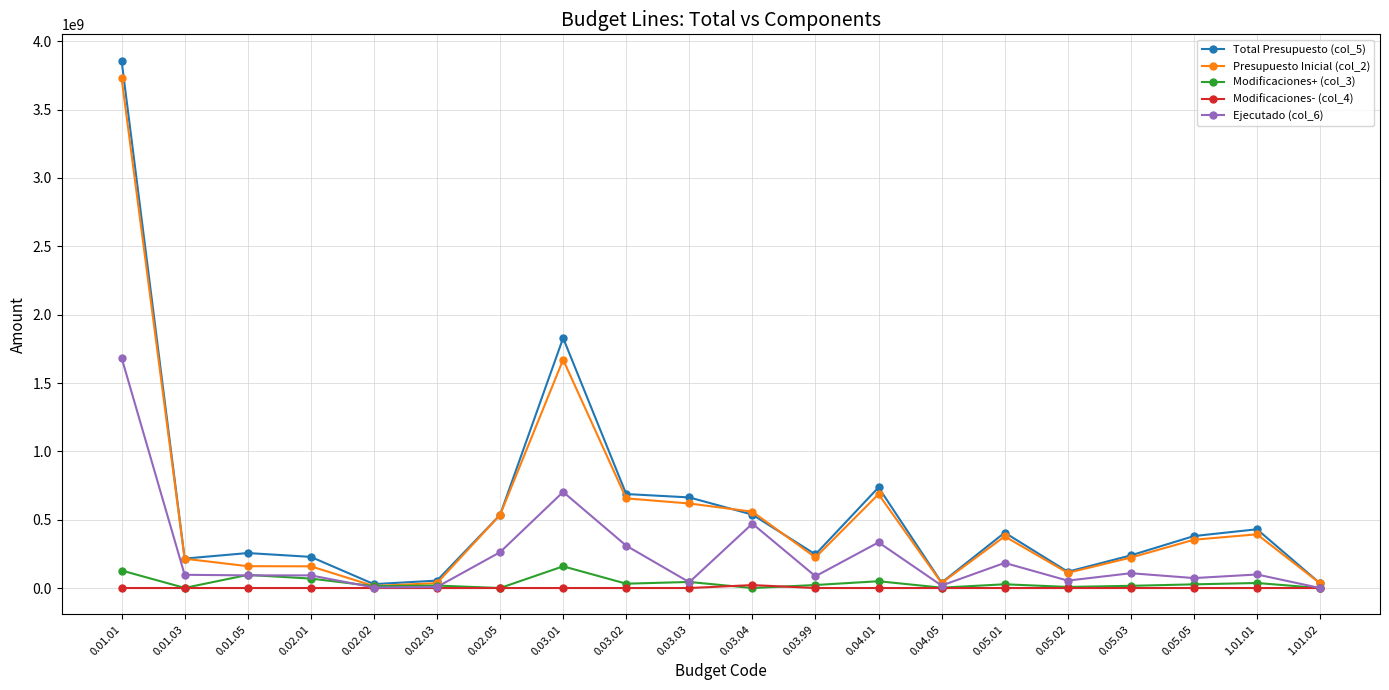

What is the highest value of the Ejecutado (col_6) series?

1685103936.8